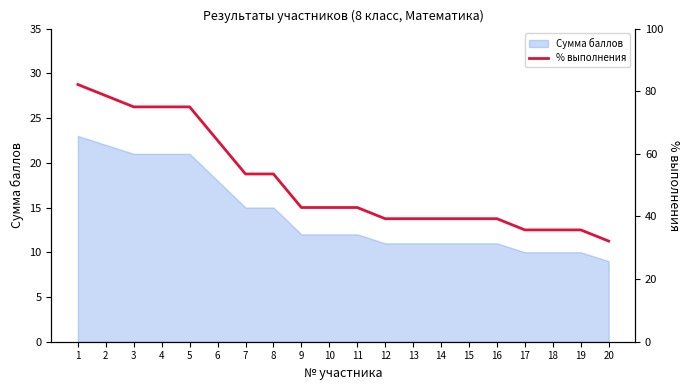

Reading left to right, what are all the values shown in this chart?

82.1	78.6	75.0	75.0	75.0	64.3	53.6	53.6	42.9	42.9	42.9	39.3	39.3	39.3	39.3	39.3	35.7	35.7	35.7	32.1